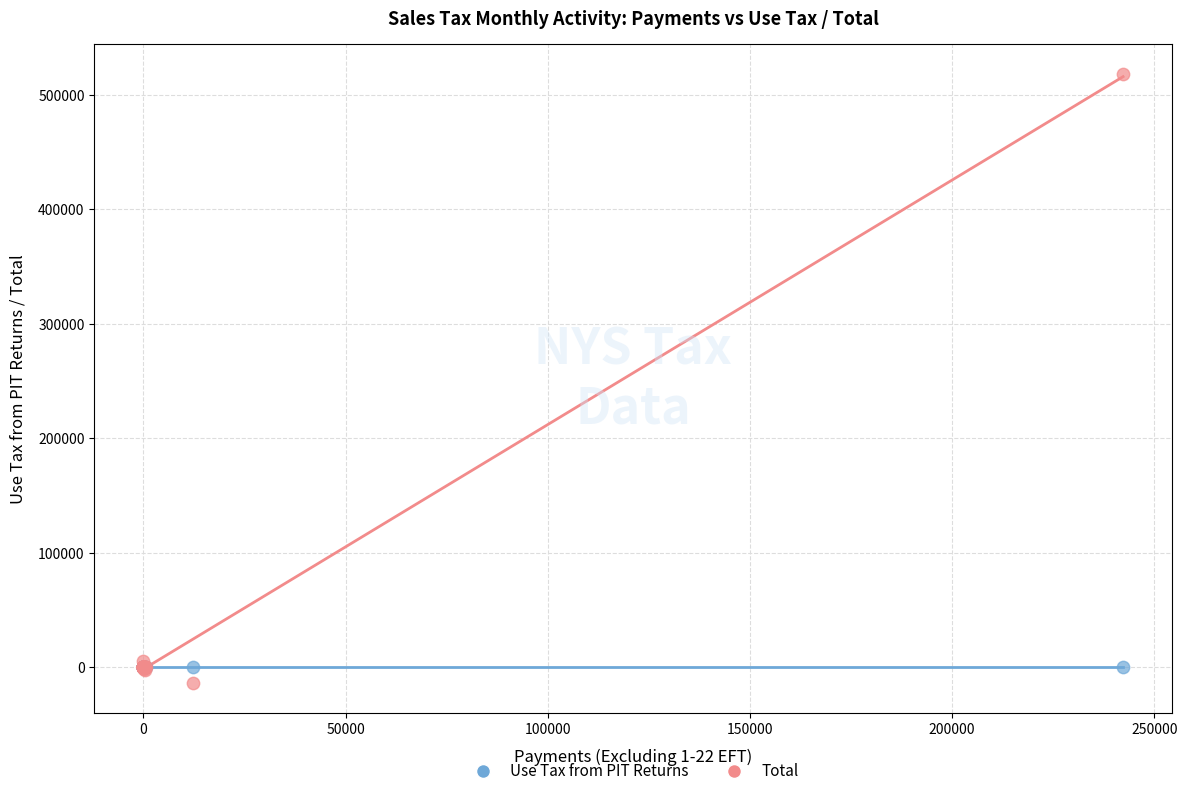

What are all the series names shown in the legend?

Use Tax from PIT Returns, Total